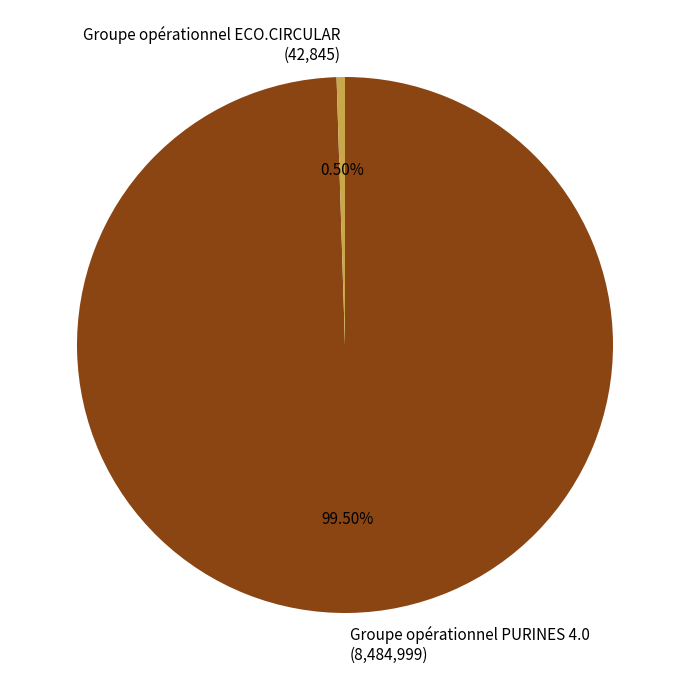

Which slice represents more than half of the pie?

Groupe opérationnel PURINES 4.0